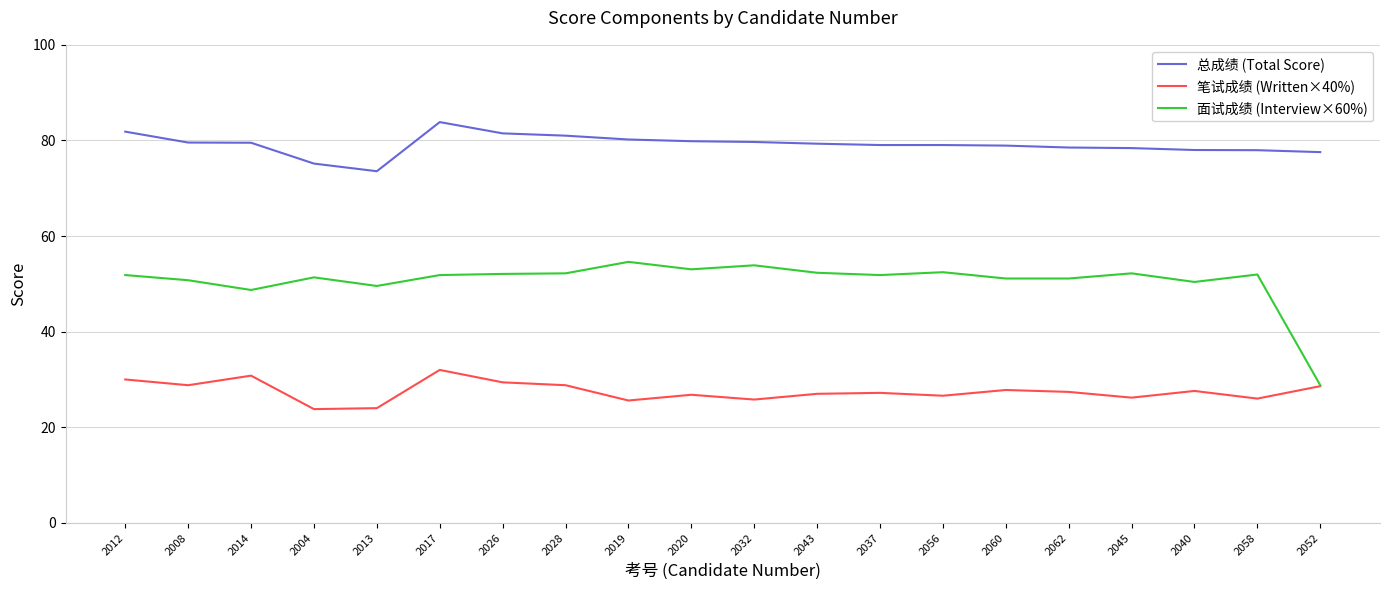

What is the smallest value displayed?

23.8